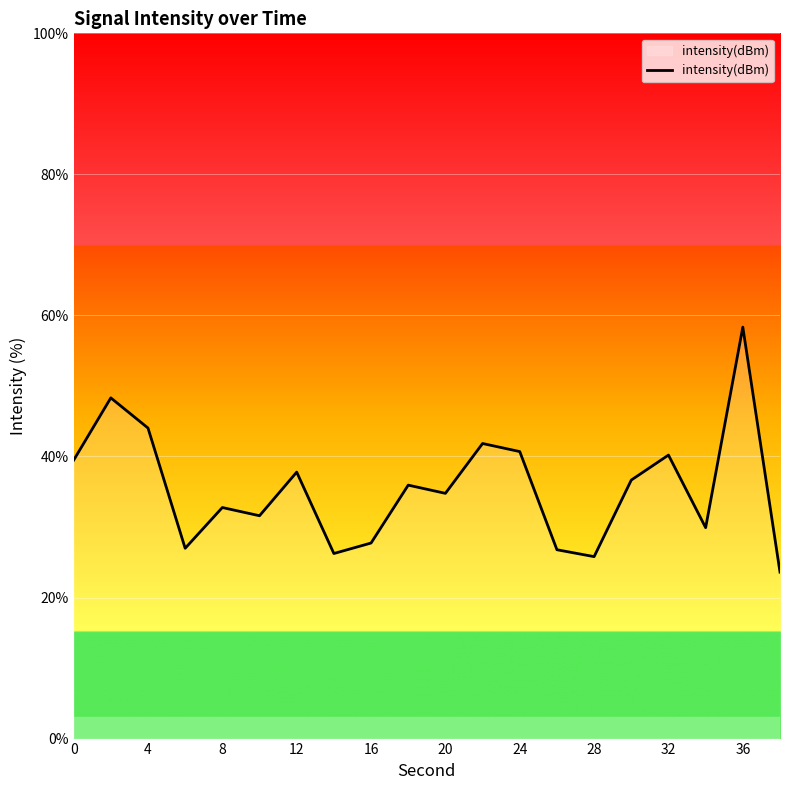

What is the smallest value displayed?

23.6